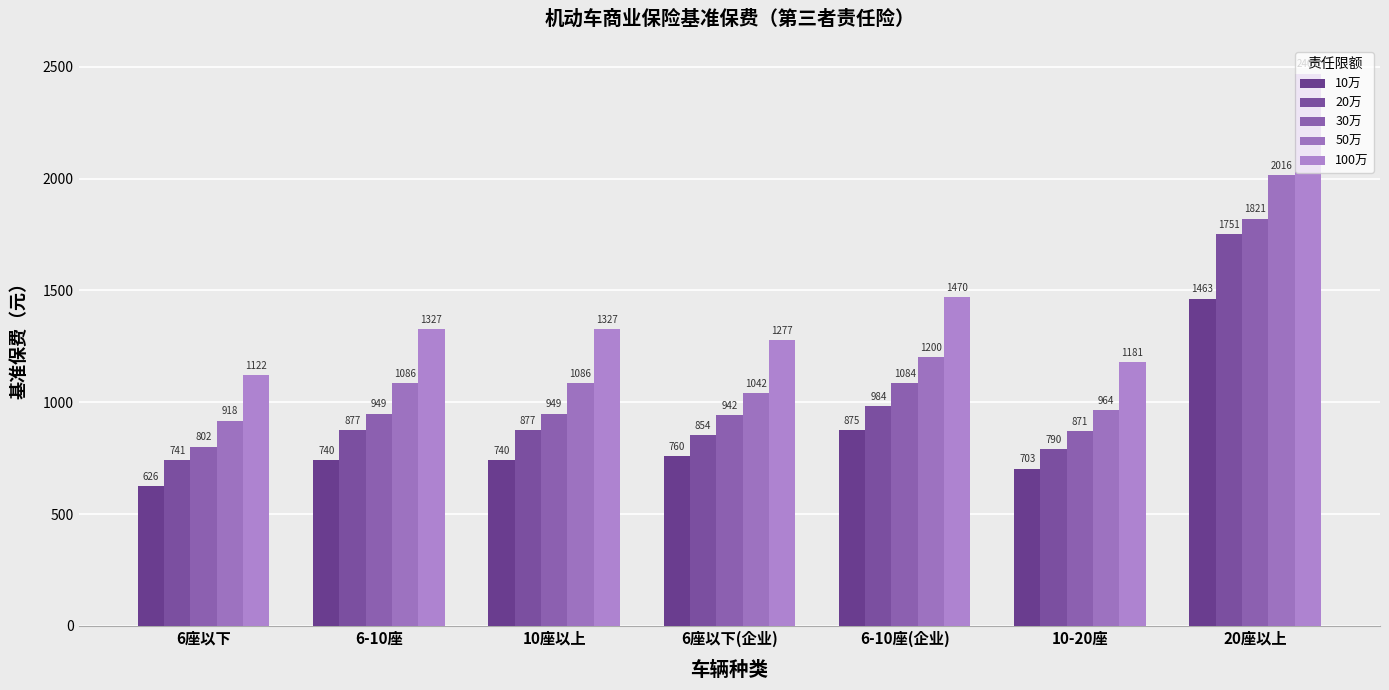

How many groups of bars are there?

7